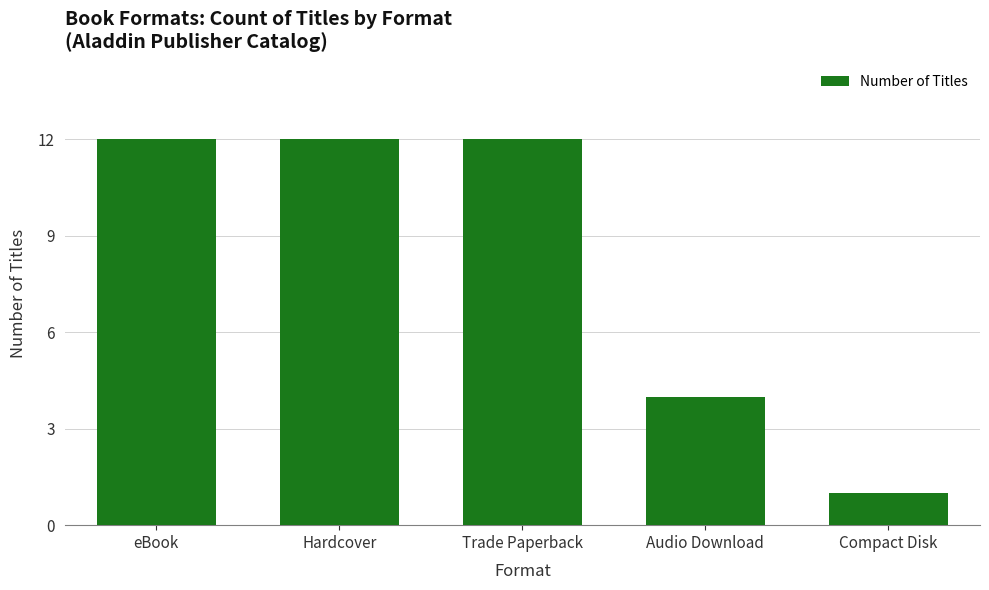

Are the bars horizontal?

No